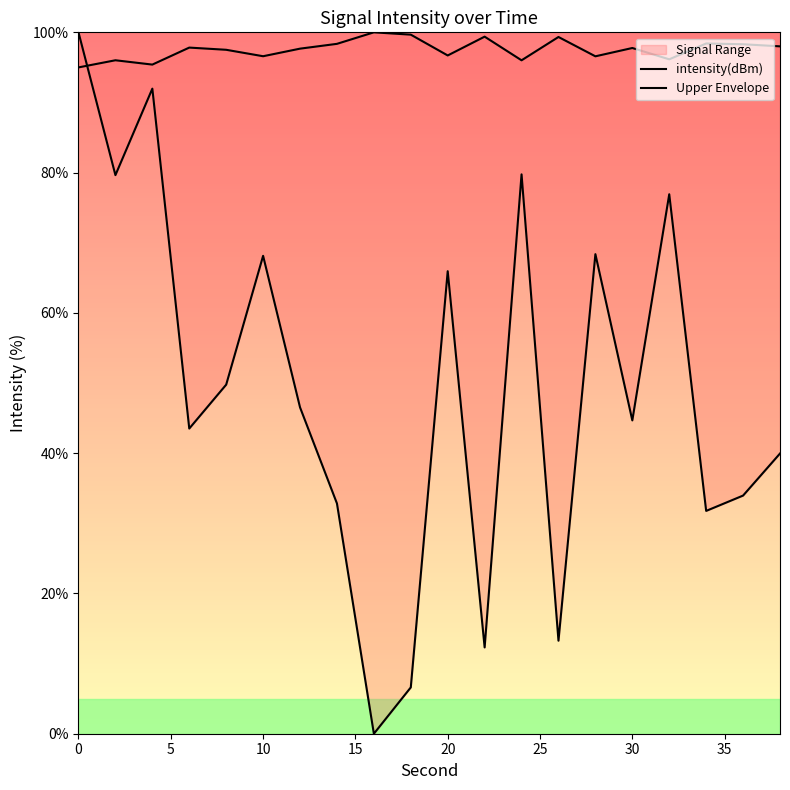

Which series has the widest spread of values?

intensity(dBm)